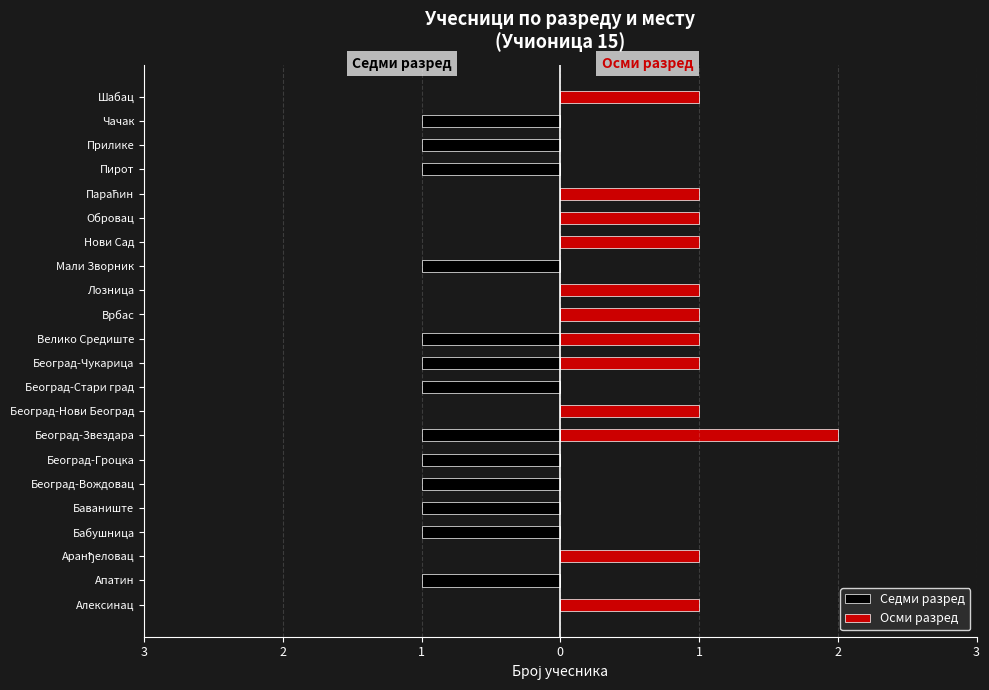

How many values in the Осми разред series are below 1?

10